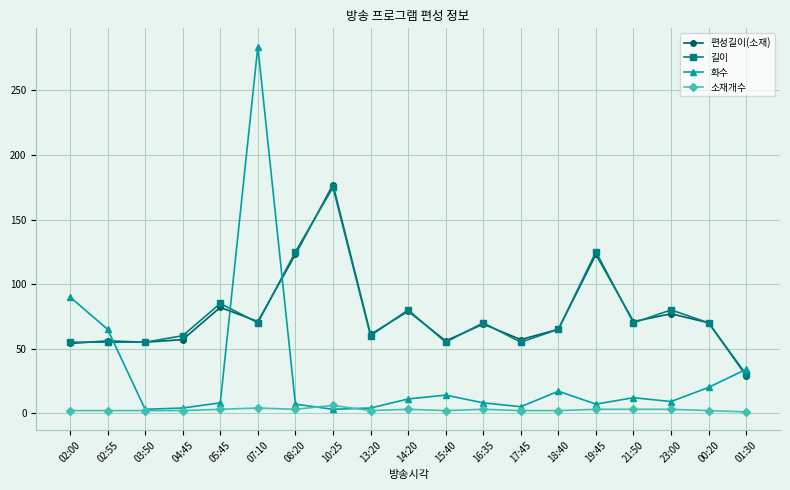

At how many categories does at least one series exceed 171?

2